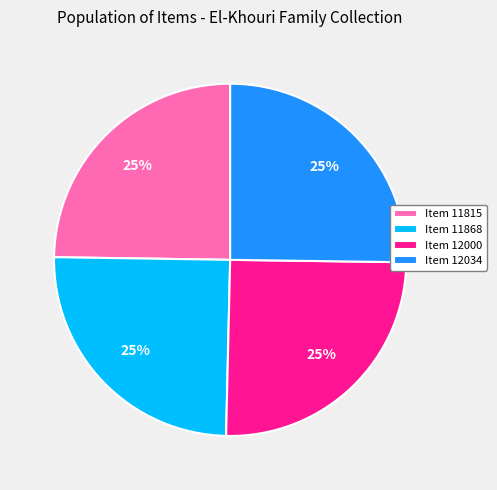

Is there a majority slice in this chart?

No